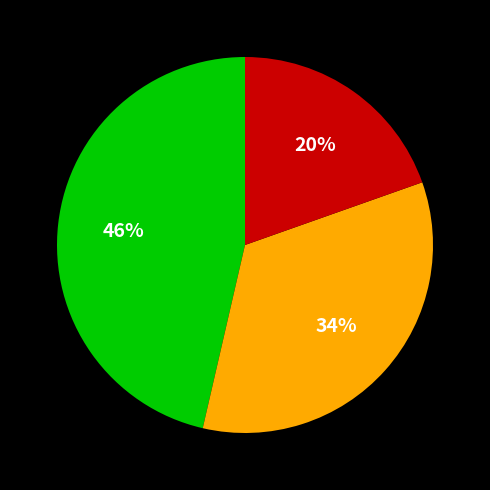

To the nearest percent, what is the average slice percentage?

33%